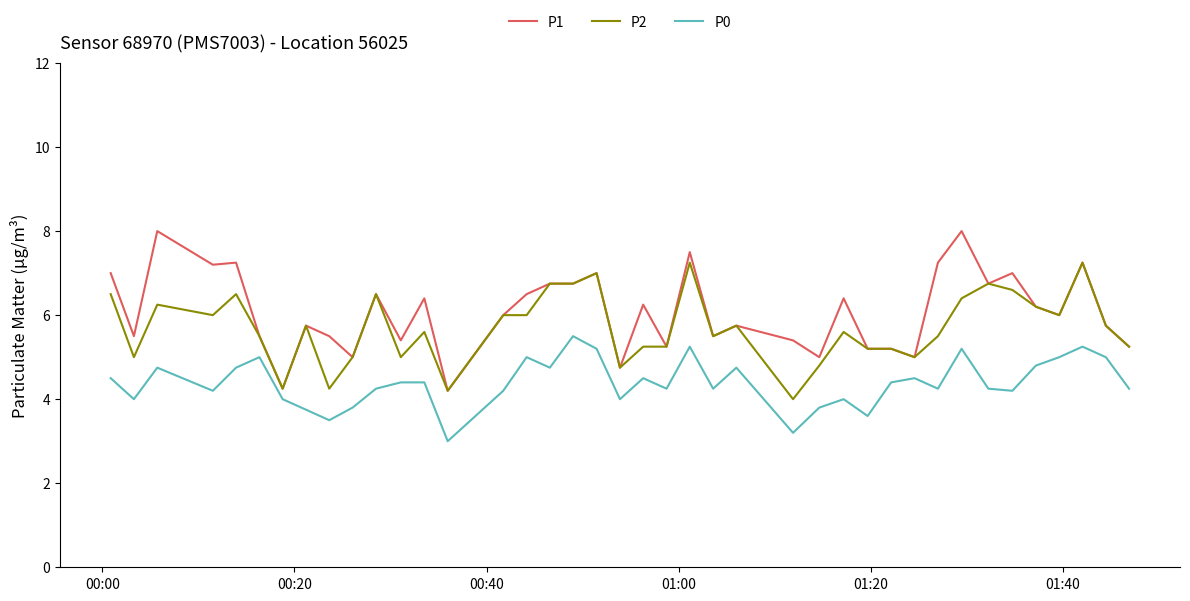

True or false: P1 and P0 intersect in this chart.

False